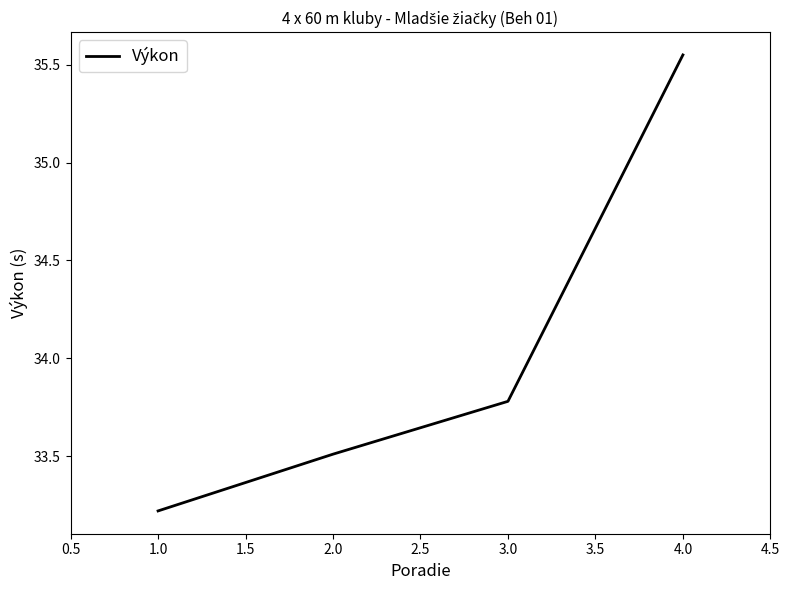

At which category does the chart reach its peak across all series?

4.0